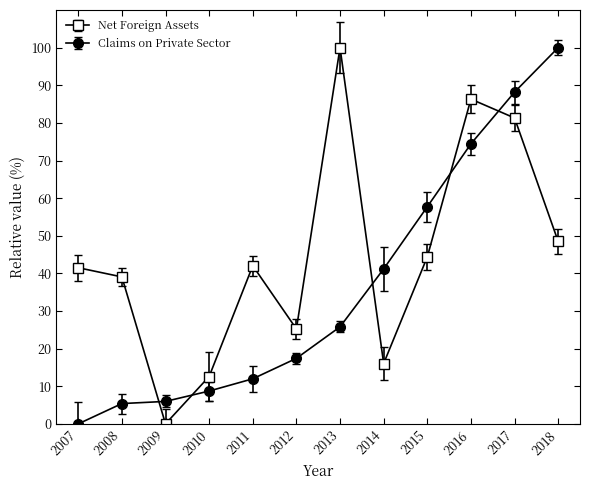

What is the difference between the highest and lowest values at 2008?

33.7